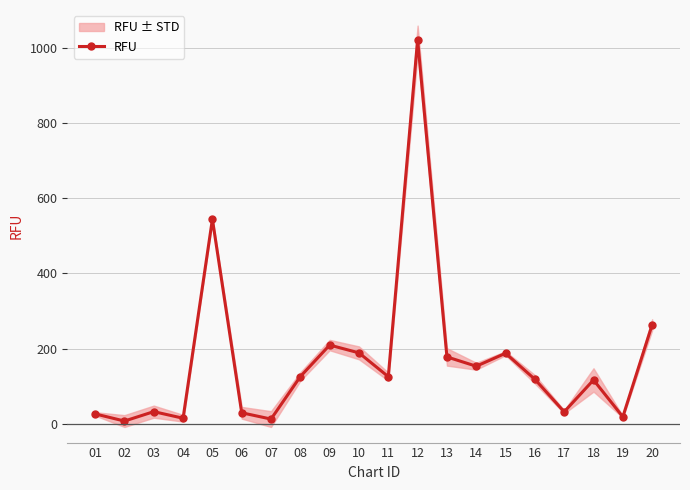

Count the number of categories in the chart.

20